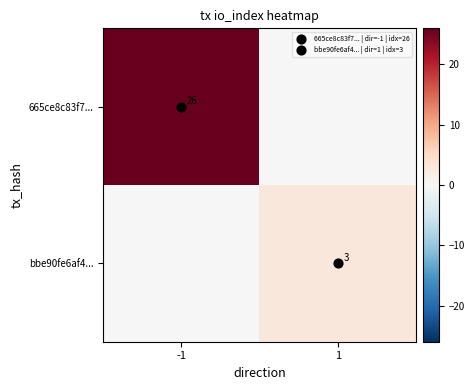

What is the difference between the highest and lowest values at -1?

26